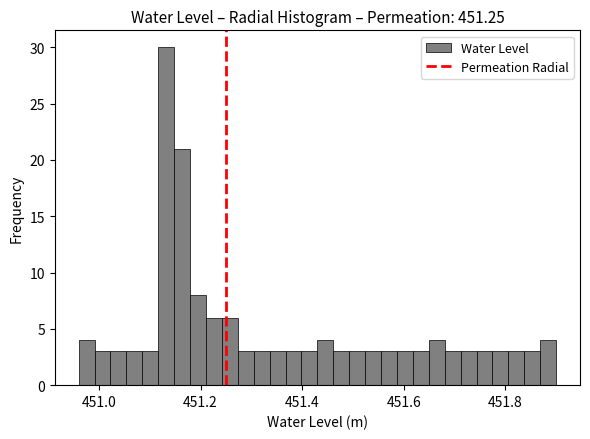

Read against the x-axis, roughly where is the centre of the tallest bar?

451.14